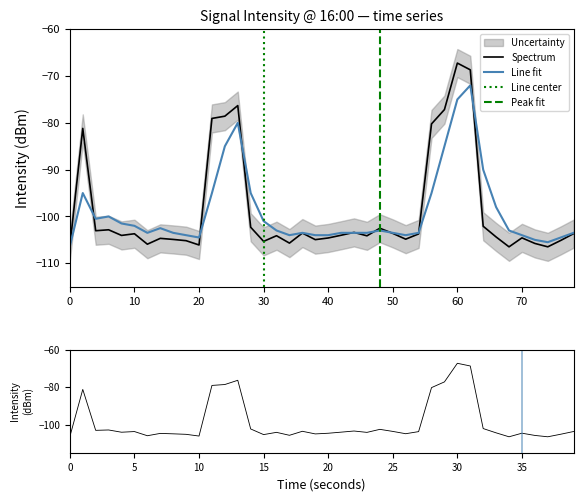

Which series has the widest spread of values?

intensity(dBm)